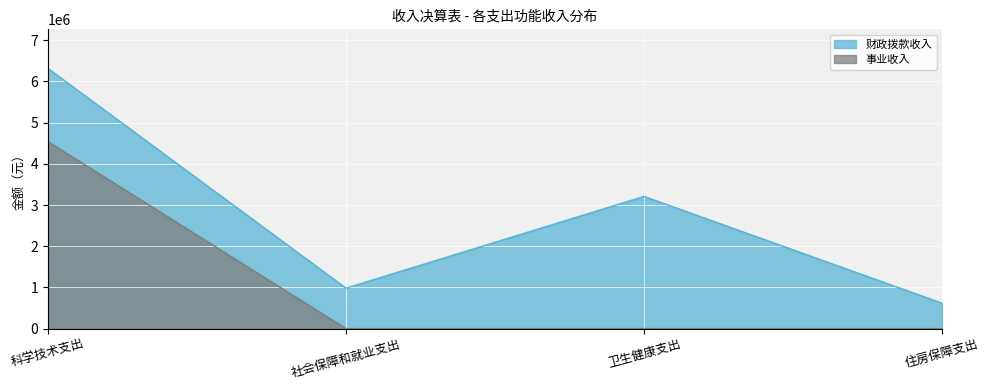

Which series has the largest range (max minus min)?

财政拨款收入